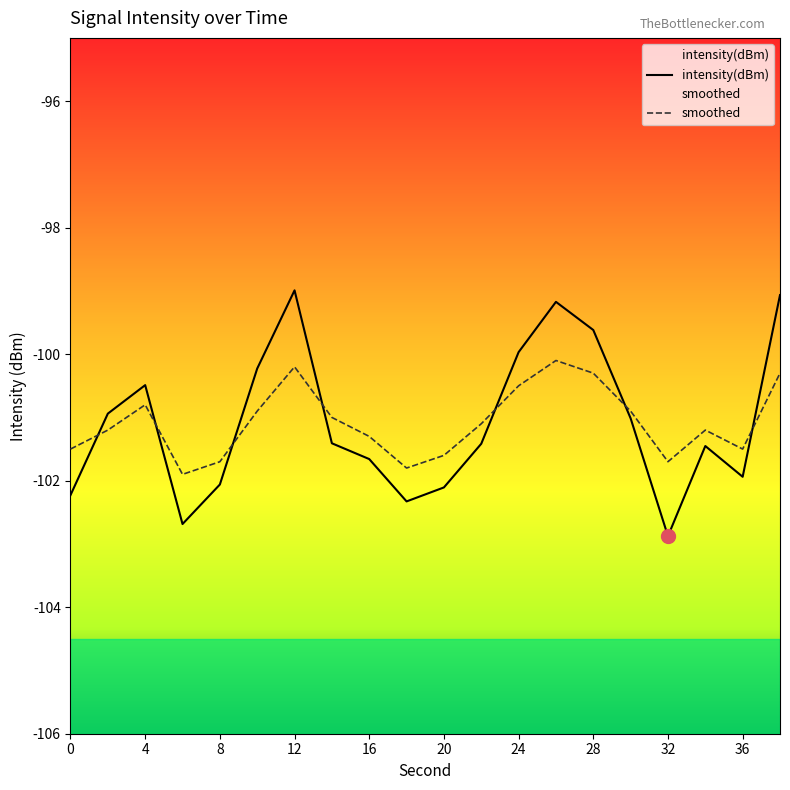

What is the value of the intensity(dBm) point at the 9th from the left?

-101.7